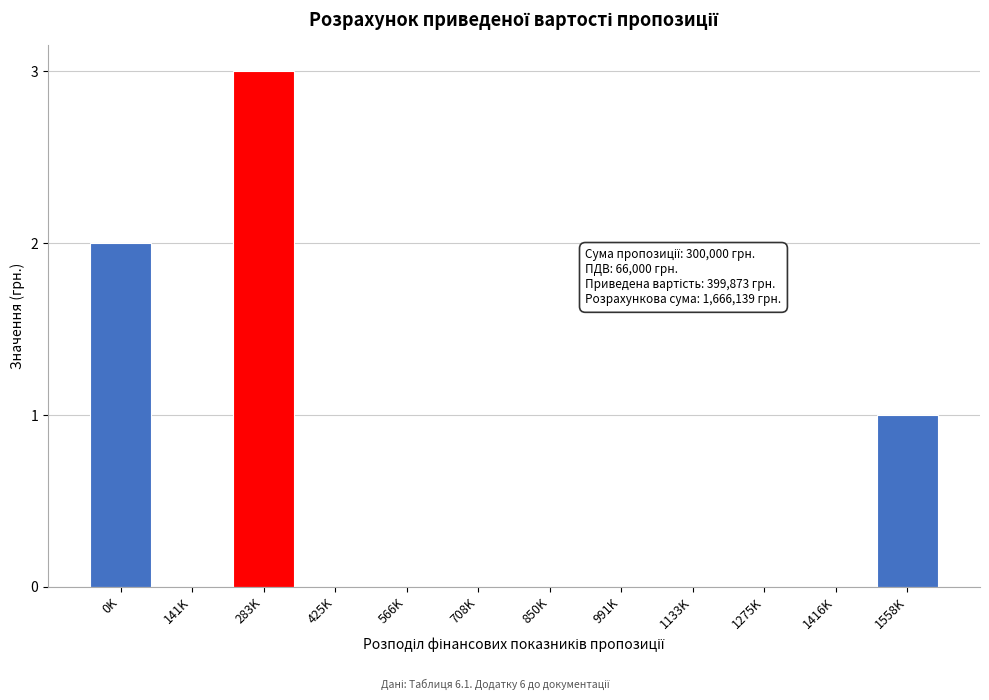

Reading left to right, transcribe all the data shown in this chart.

0K=2	141K=0	283K=3	425K=0	566K=0	708K=0	850K=0	991K=0	1133K=0	1275K=0	1416K=0	1558K=1